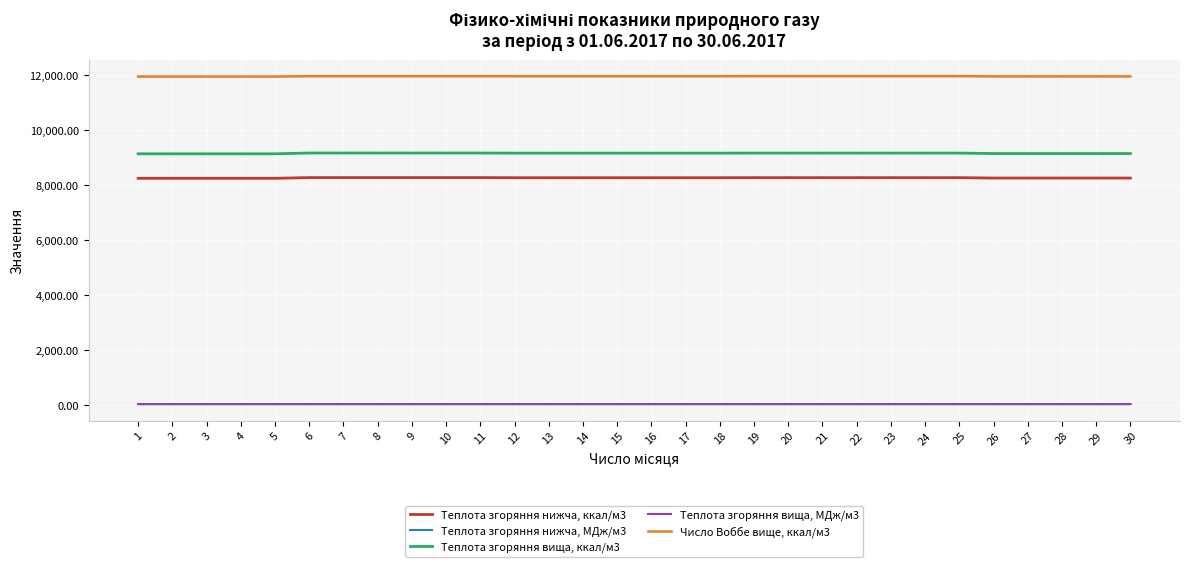

How many distinct data groups are displayed?

5